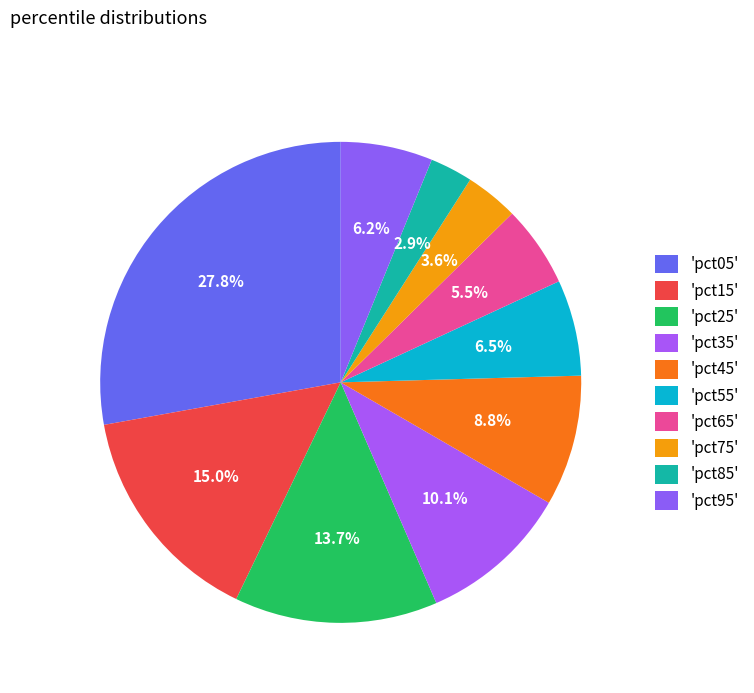

To the nearest percent, what is the difference between the largest and smallest slice percentages?

25%